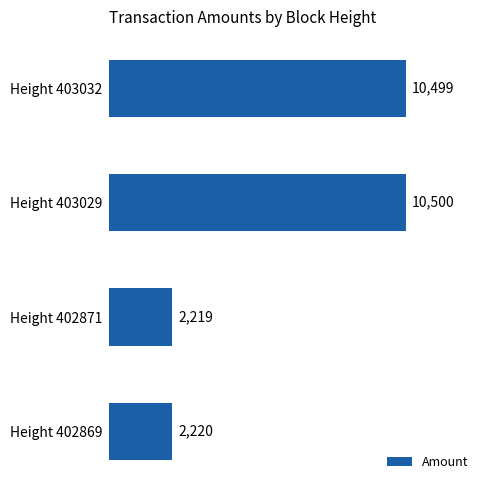

At which category does the chart reach its minimum across all series?

Height 402871